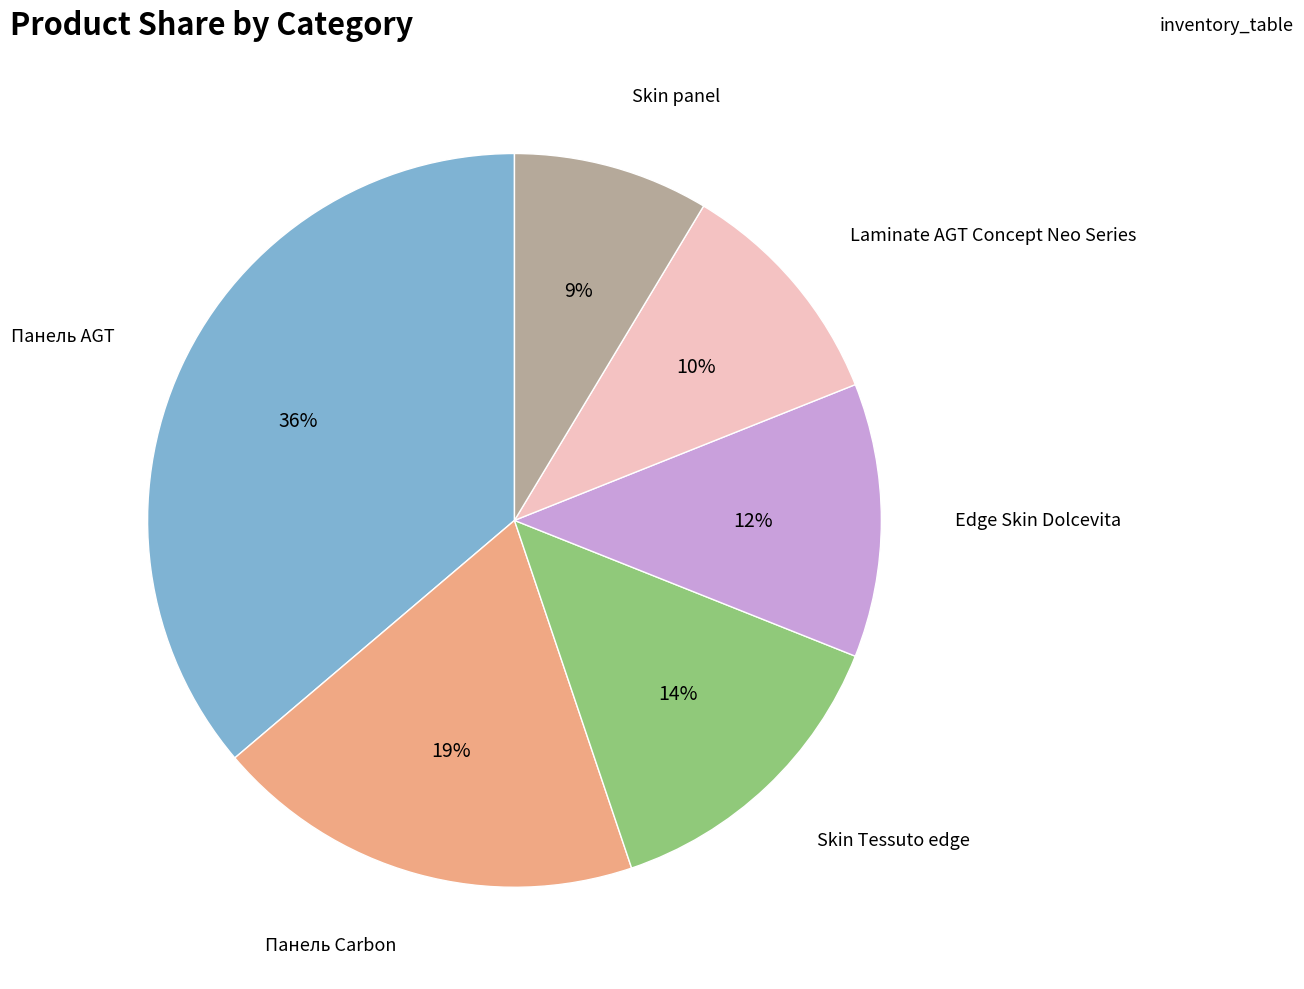

Does any single category account for the majority?

No